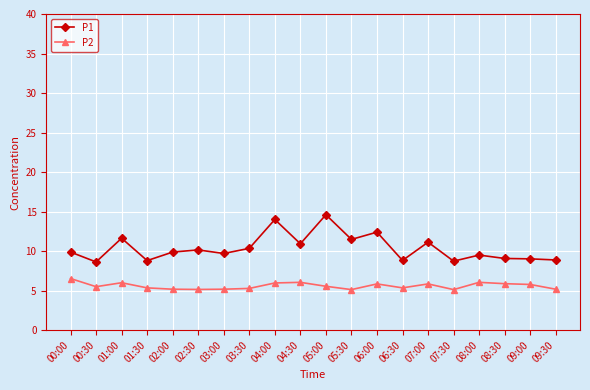

Is the value of P2 at 03:00 greater than the value of P1 at 06:30?

No